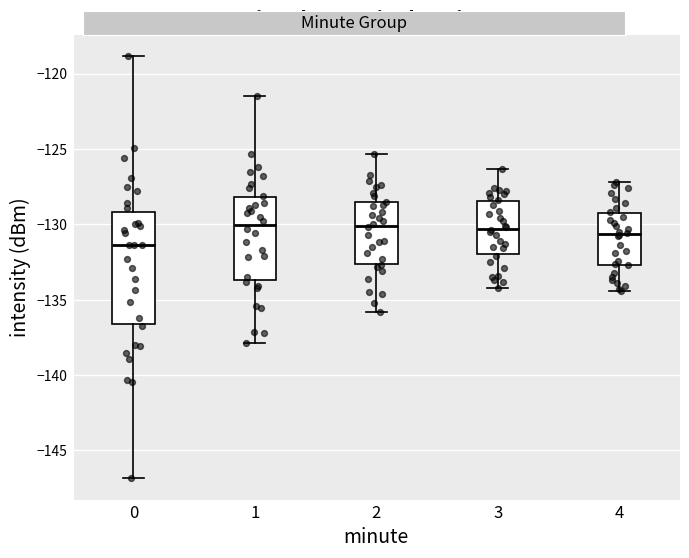

Reading left to right, read every box against the y-axis: the position of its median line, the range the box covers, and the ends of its whiskers. The values are not printed on the chart, so give them approximately, as read against the axis.

0: median -131.5, box -136.5 to -129.0, whiskers -147.0 to -119.0
1: median -130.0, box -133.5 to -128.0, whiskers -138.0 to -121.5
2: median -130.0, box -132.5 to -128.5, whiskers -136.0 to -125.5
3: median -130.5, box -132.0 to -128.5, whiskers -134.0 to -126.5
4: median -130.5, box -132.5 to -129.5, whiskers -134.5 to -127.0